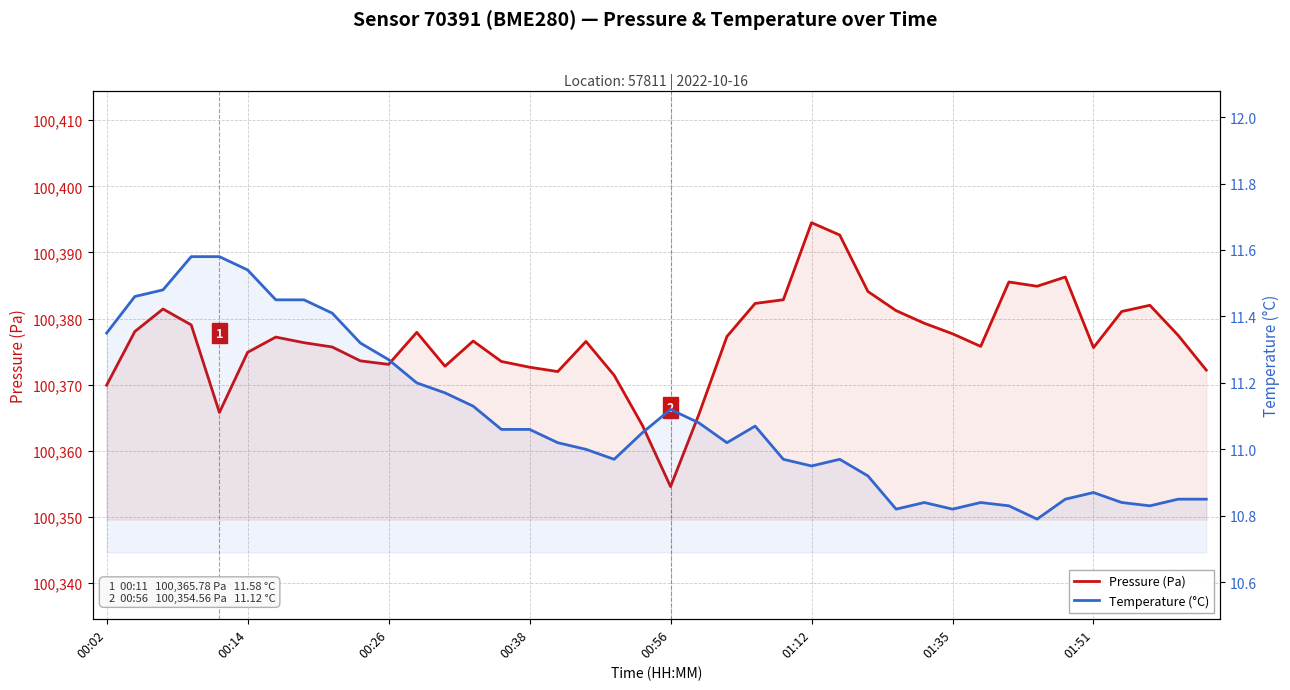

Between 29 and 39, which series saw the biggest shift?

Pressure (Pa)